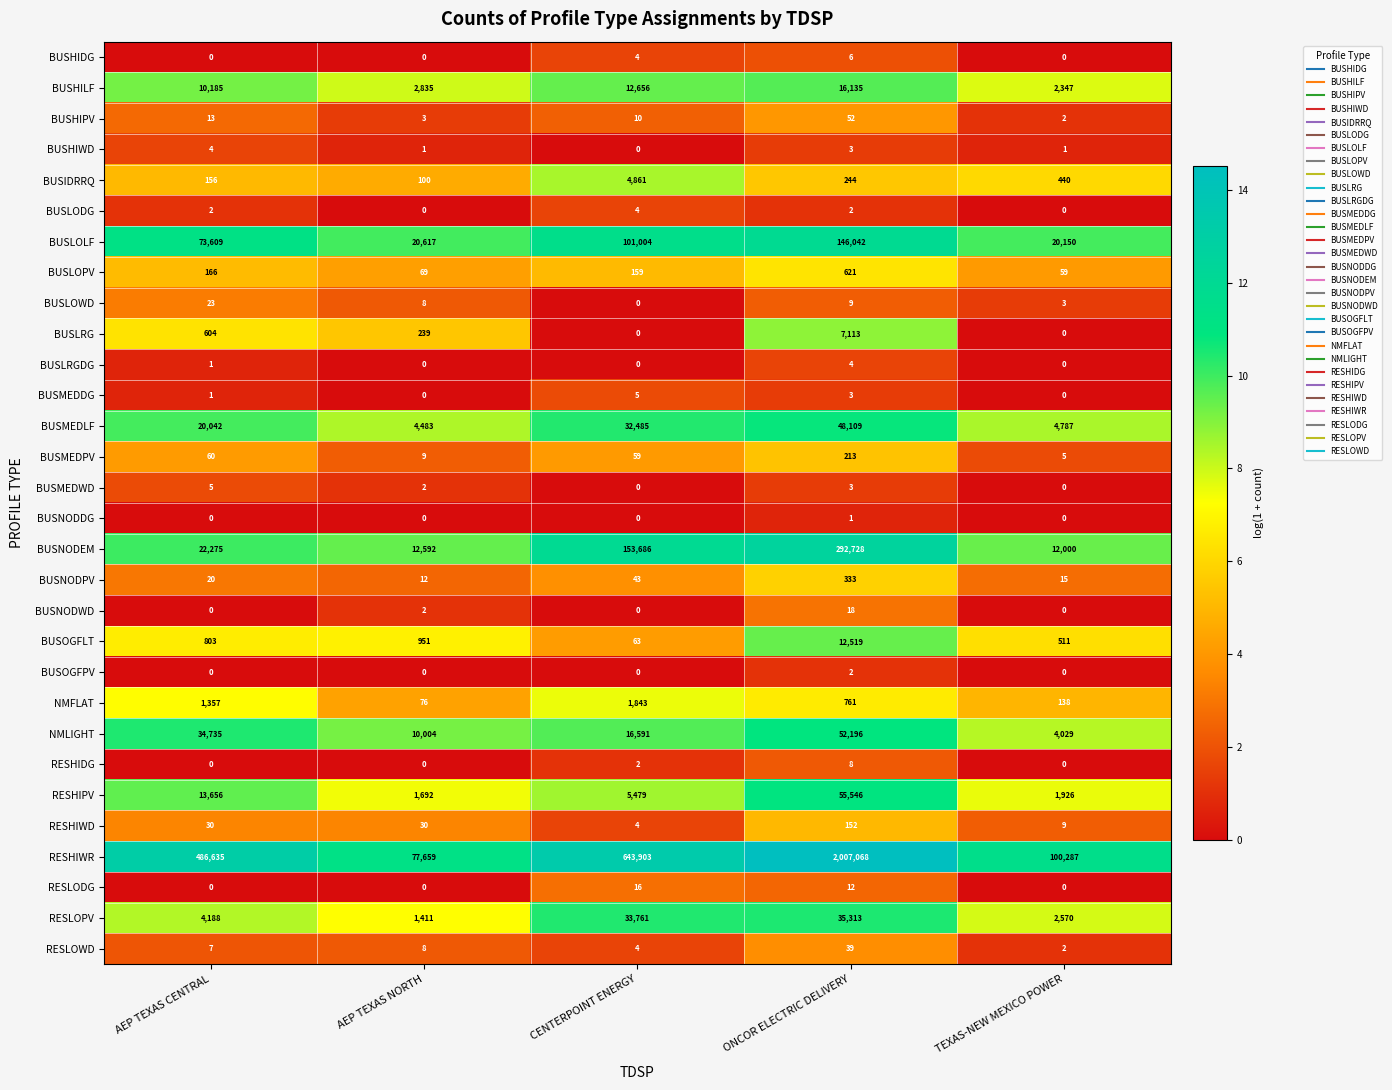

What is the maximum value shown in the chart?

2007068